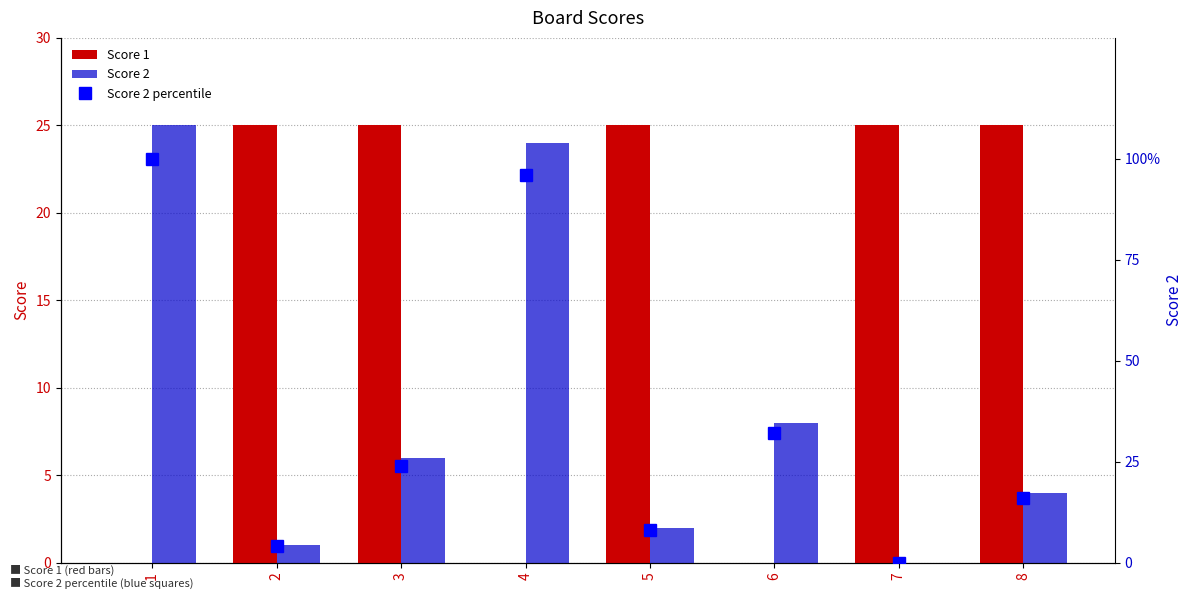

Which has a higher value, 6 or 8?

8